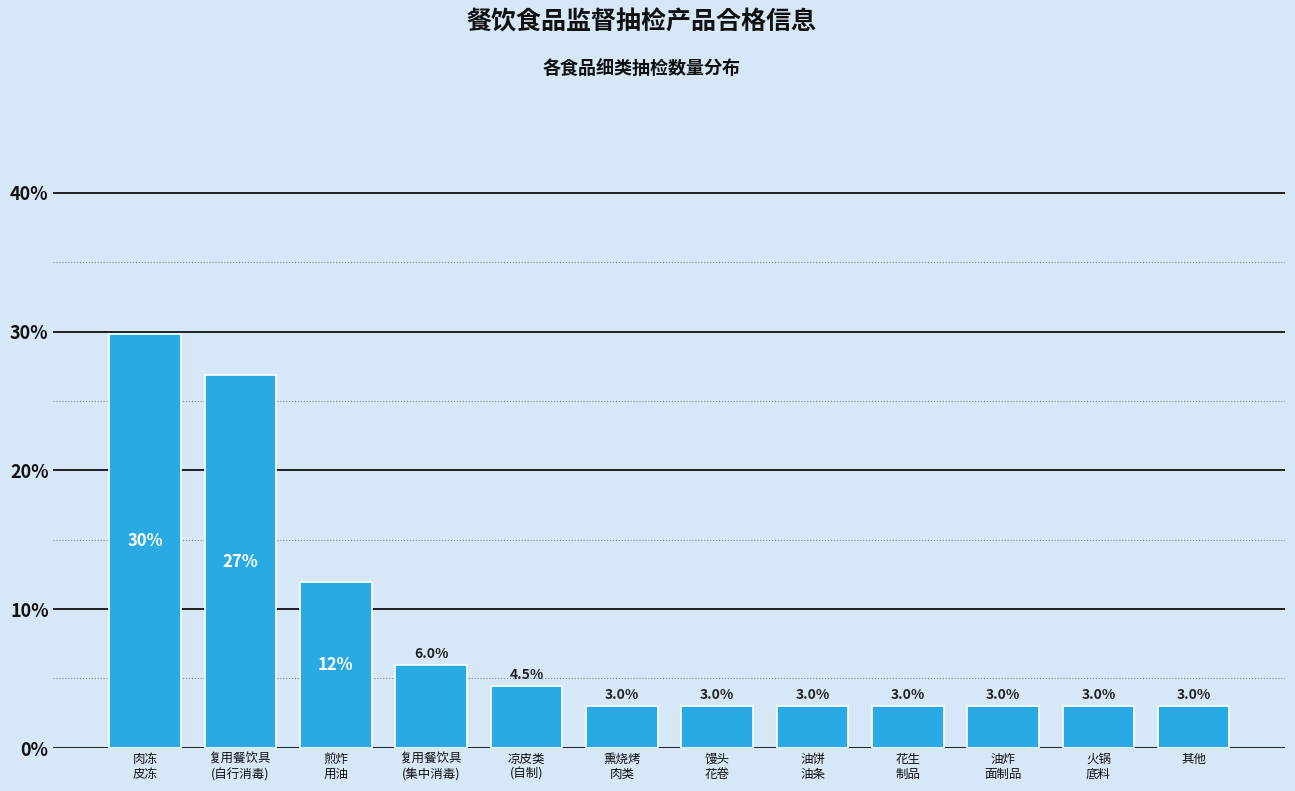

Reading left to right, transcribe all the data shown in this chart.

29.9	26.9	11.9	6.0	4.5	3.0	3.0	3.0	3.0	3.0	3.0	3.0